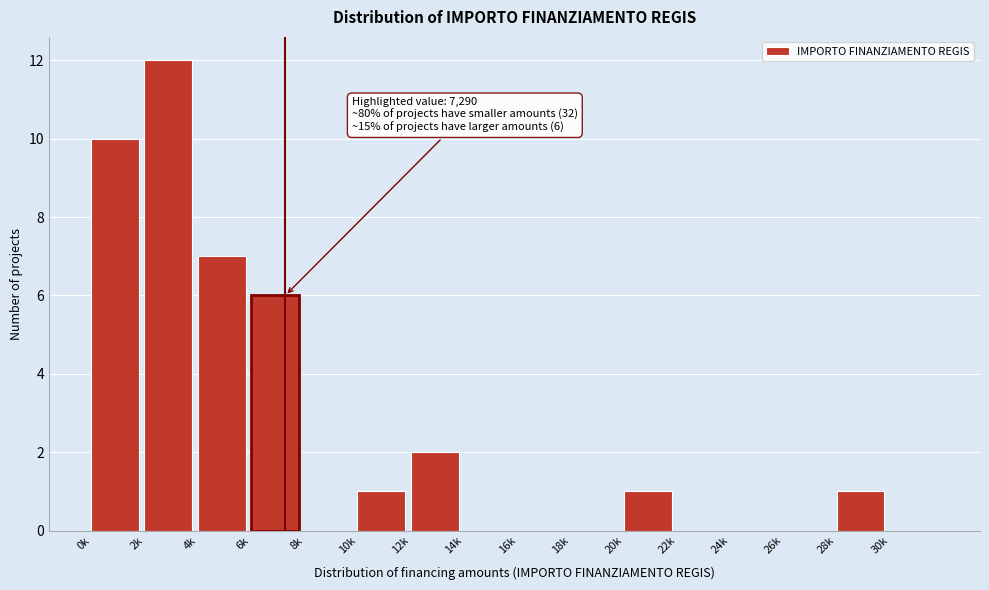

Reading left to right, what are all the values shown in this chart?

0k=10	2k=12	4k=7	6k=6	8k=0	10k=1	12k=2	14k=0	16k=0	18k=0	20k=1	22k=0	24k=0	26k=0	28k=1	30k=0